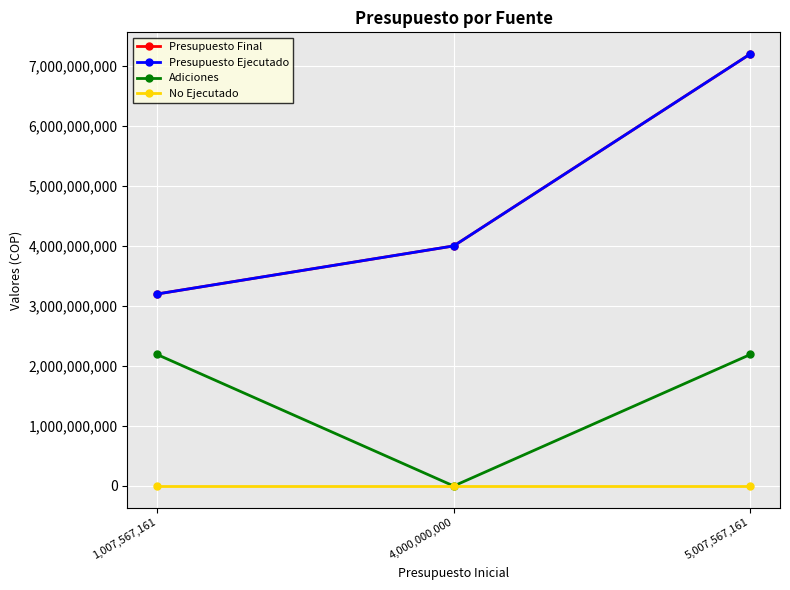

Is this an area chart (filled region under the line)?

No